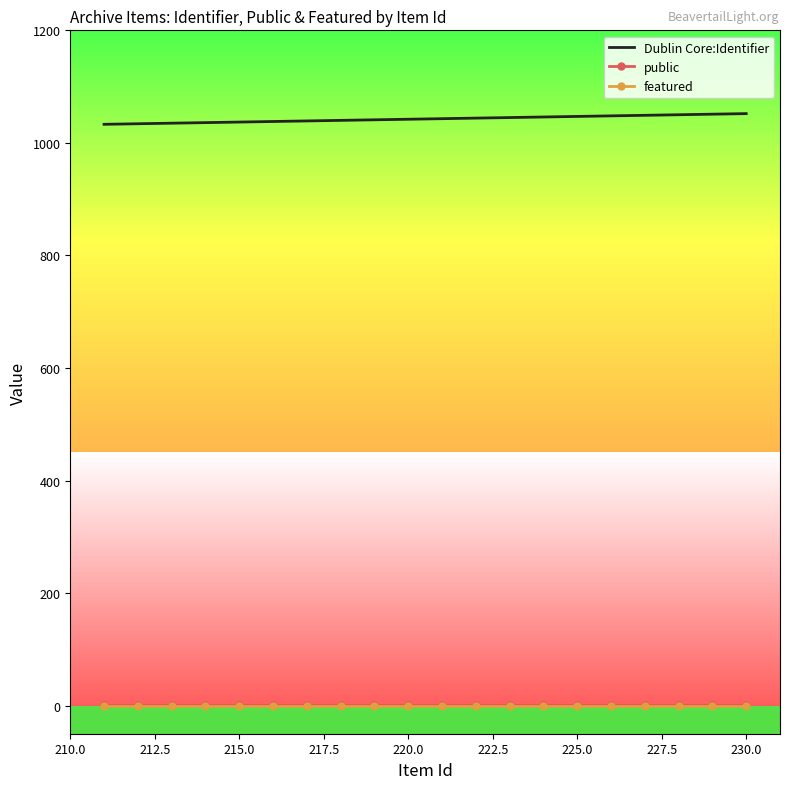

What is the greatest value displayed?

1052